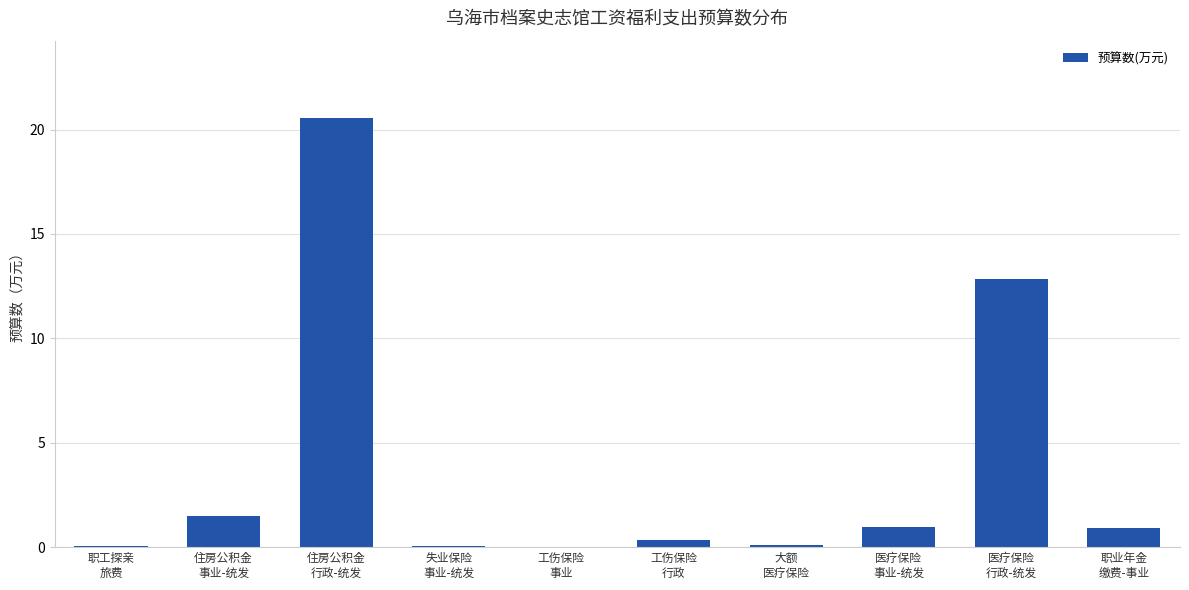

Are the bars horizontal?

No